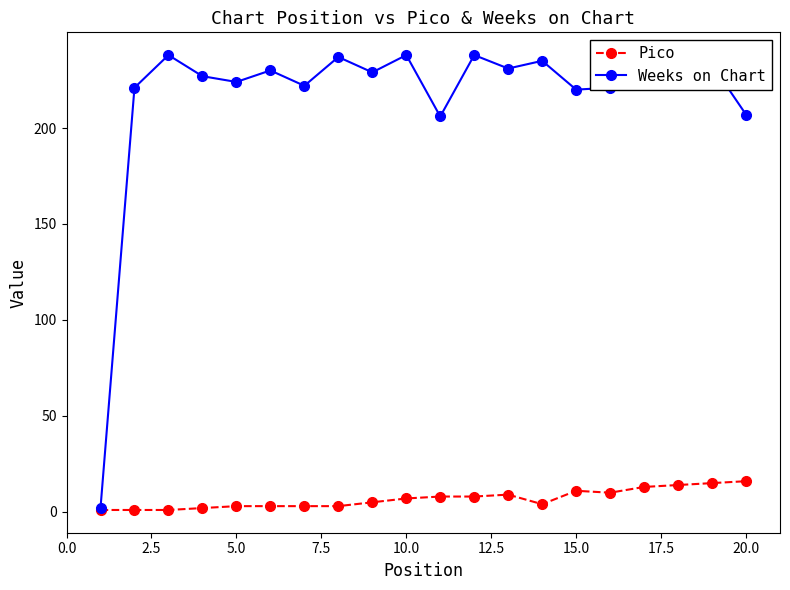

Rank the series by their average value, from highest to lowest.

Weeks on Chart, Pico